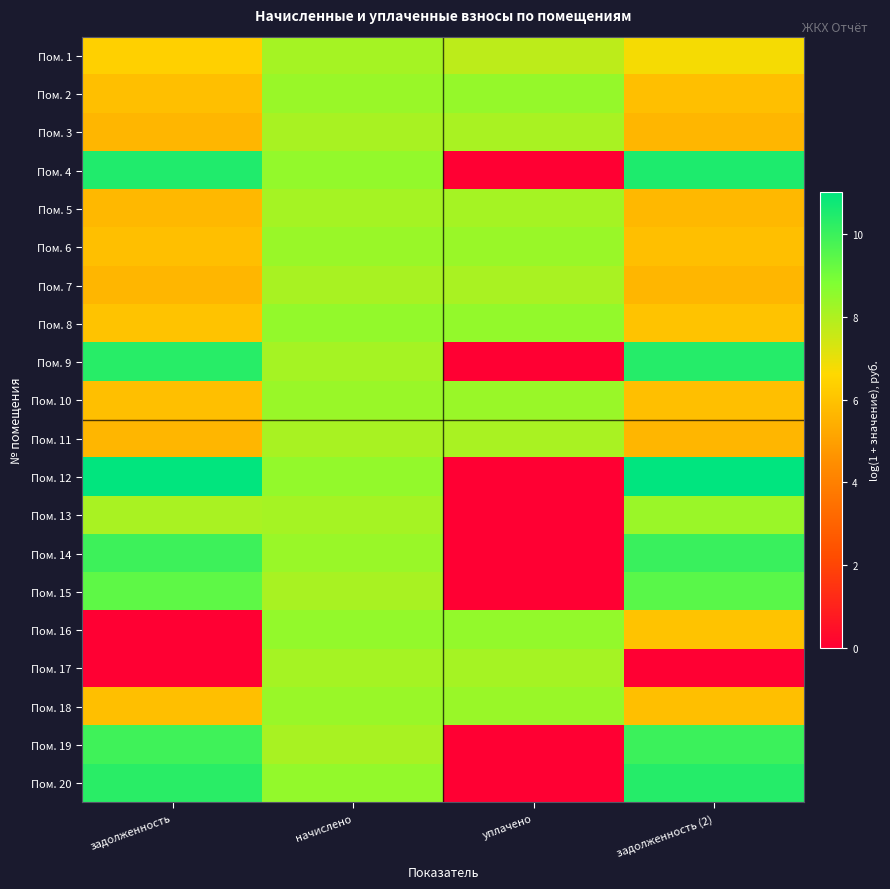

At how many categories does at least one series exceed 7?

4